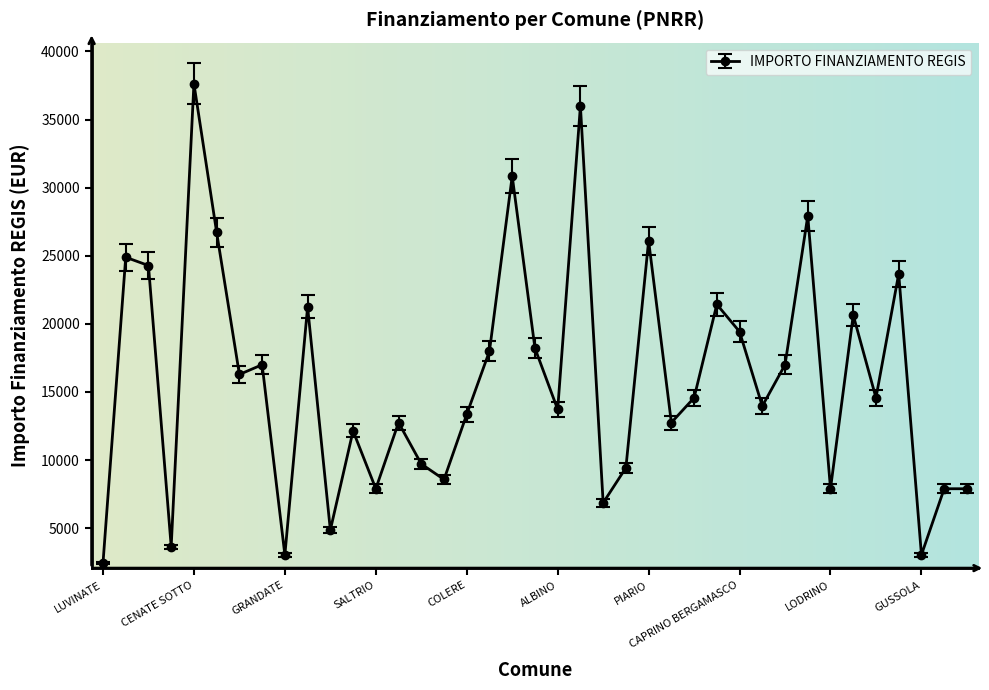

True or false: there are more than 2 points higher than both neighbors.

True